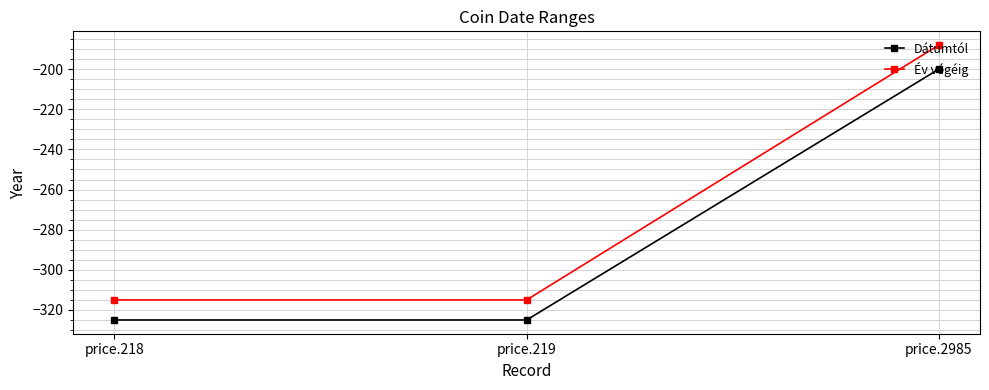

Does the chart have visible grid lines?

Yes